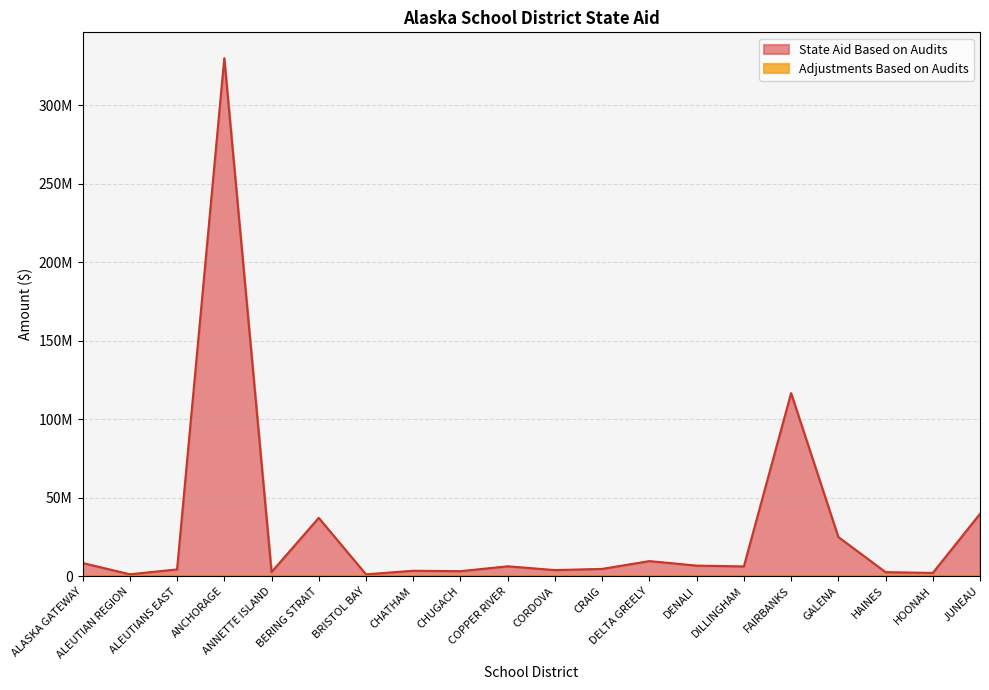

What is the lowest value of the State Aid Based on Audits series?

1250133